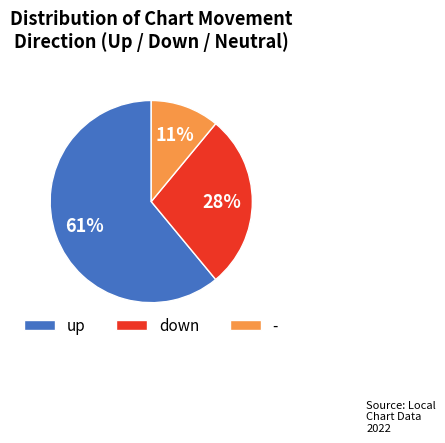

Rank the categories by value from highest to lowest.

up, down, -